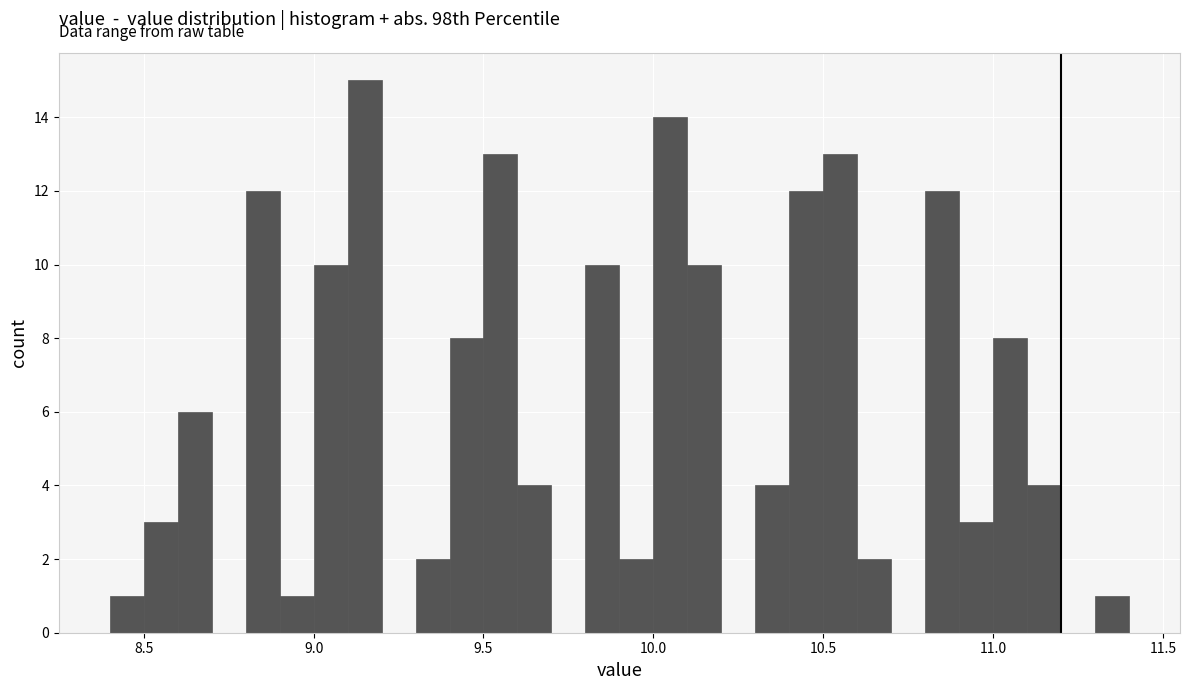

Around what value on the x-axis is the tallest bar? Give the approximate position of its centre, as read against the axis.

9.15